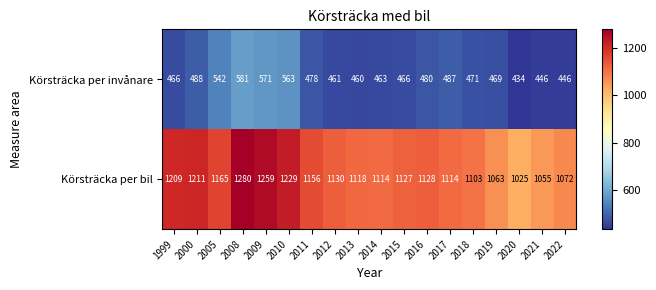

Rank the series by their average value, from lowest to highest.

Körsträcka per invånare, Körsträcka per bil